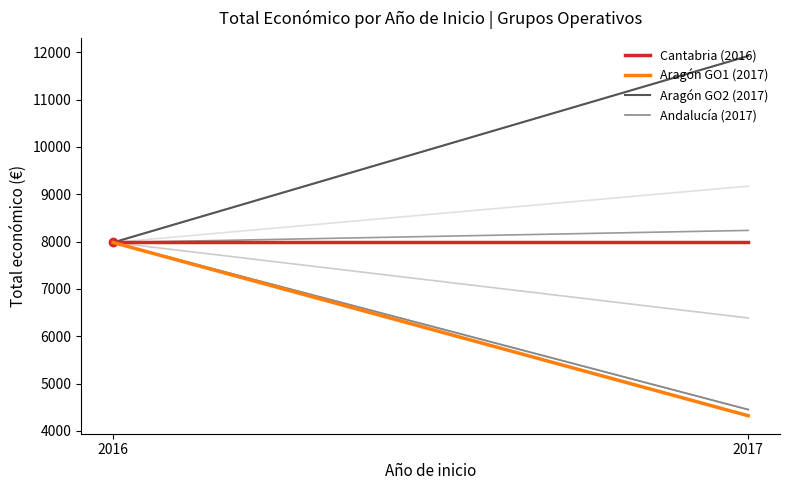

Where is Cantabria (2016) nearest to the value 7980?

2016